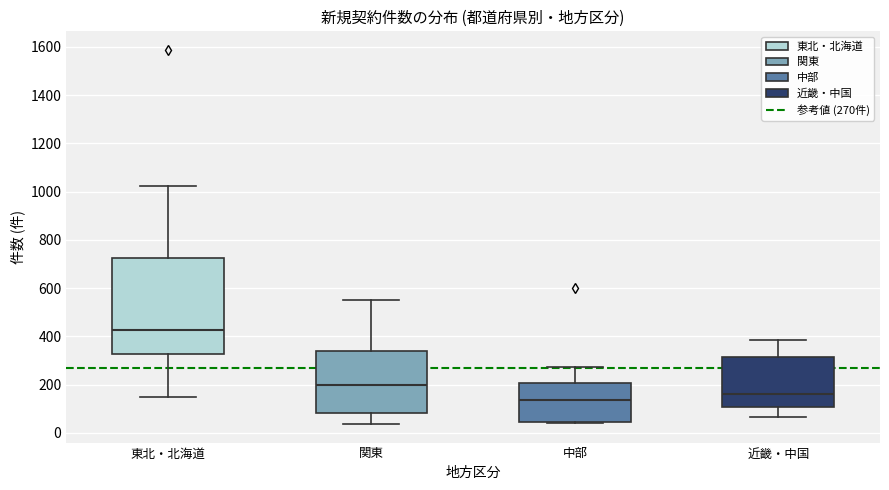

Where does the median line of the box for 中部 sit on the y-axis? The values are not printed on the chart, so give them approximately, as read against the axis.

140